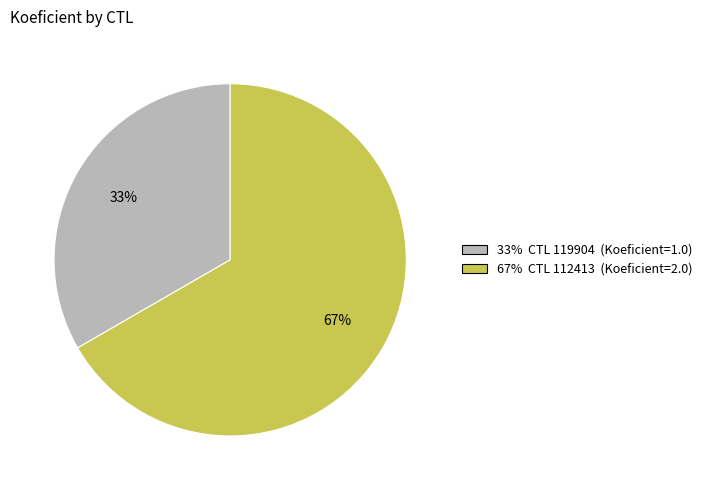

To the nearest percent, what is the average slice percentage?

50%